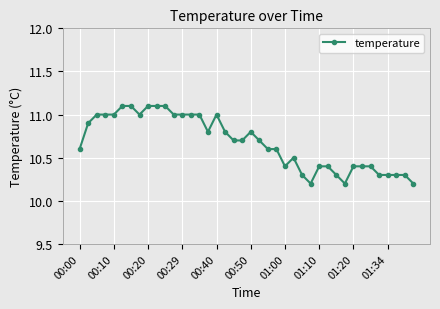

What is the greatest value displayed?

11.1